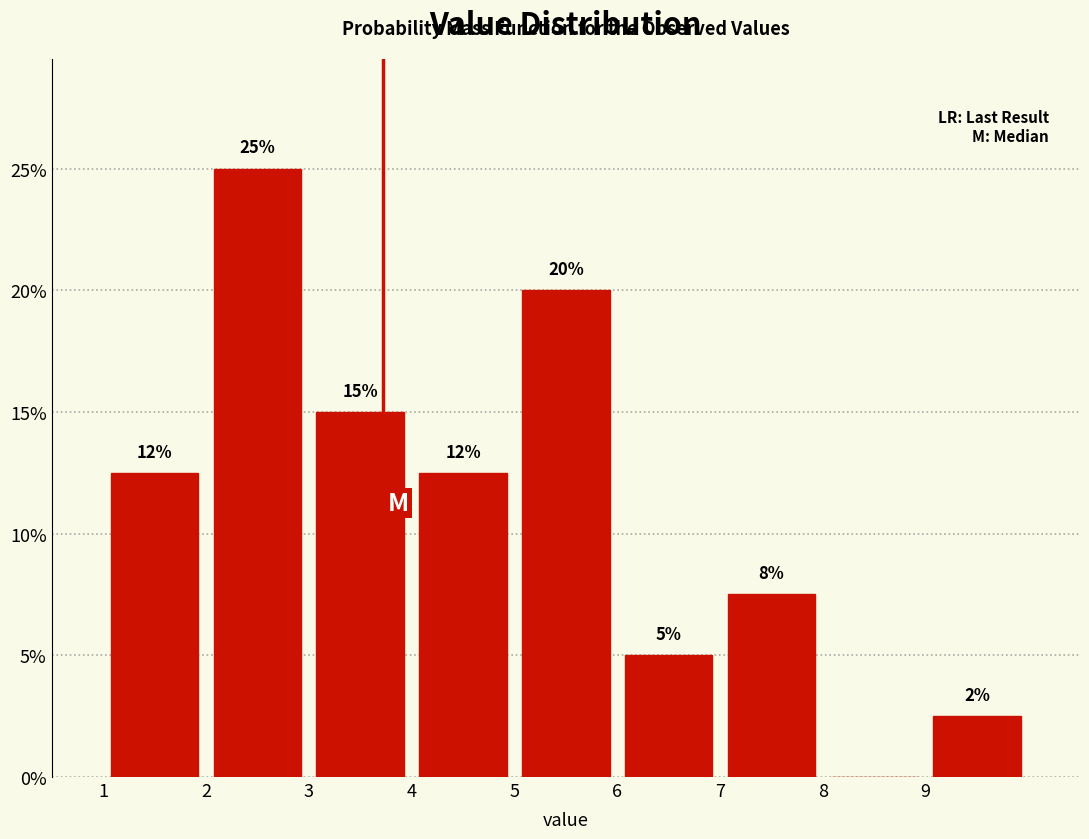

Over which range of the x-axis is the bar tallest?

2 to 3